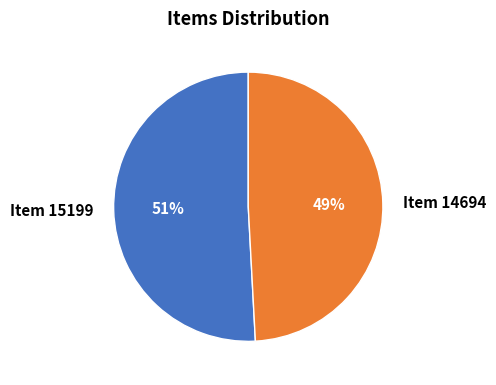

Which slice is the largest?

Item 15199